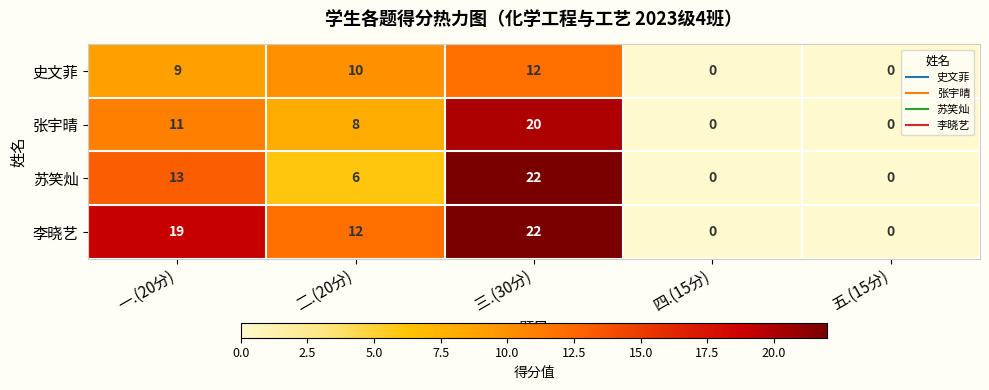

What is the difference between the maximum and minimum values in the 张宇晴 series?

20